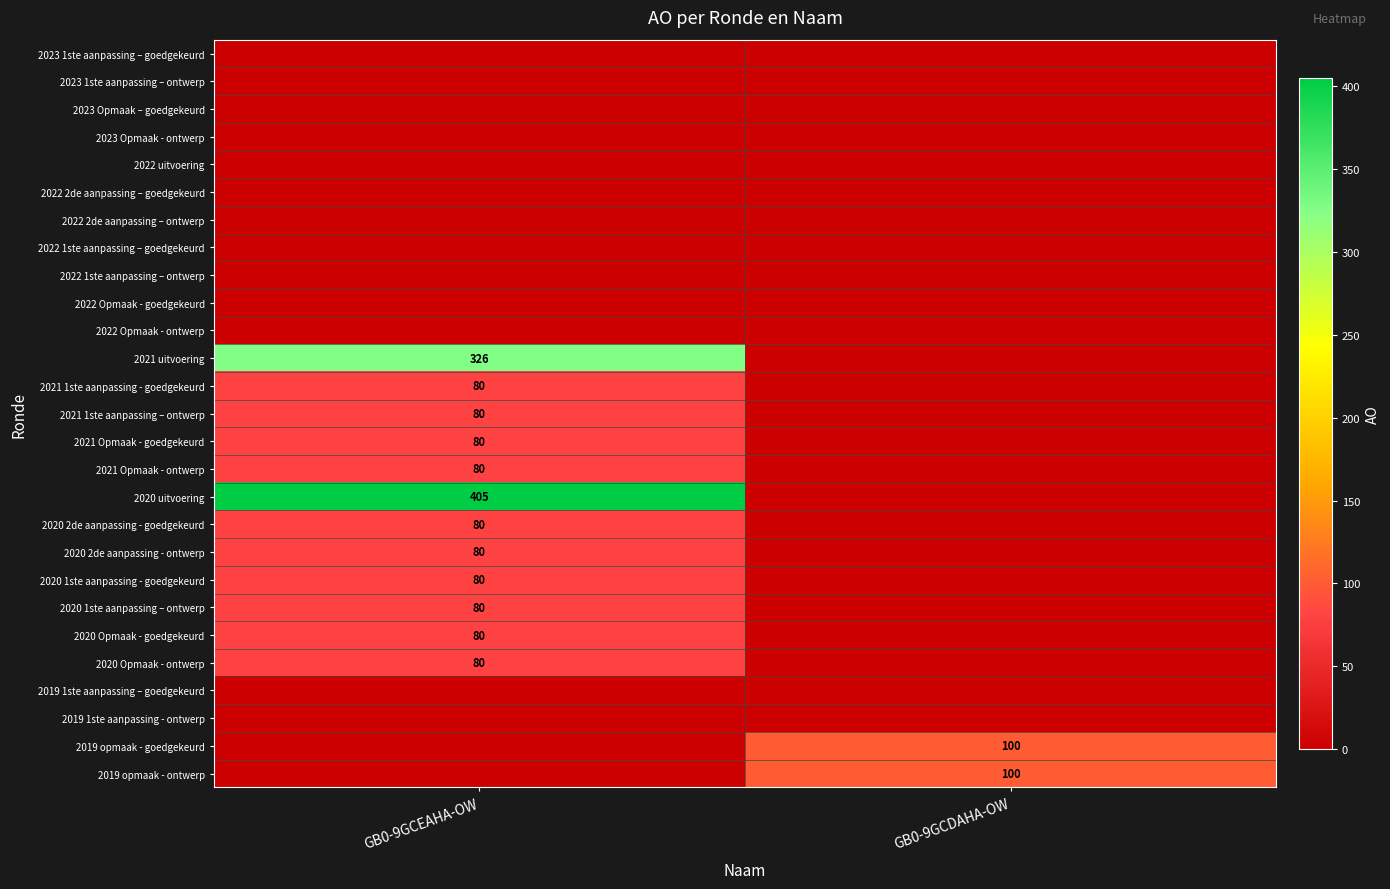

The 2021 Opmaak - ontwerp series shows 18 at GB0-9GCEAHA-OW. True or false?

False